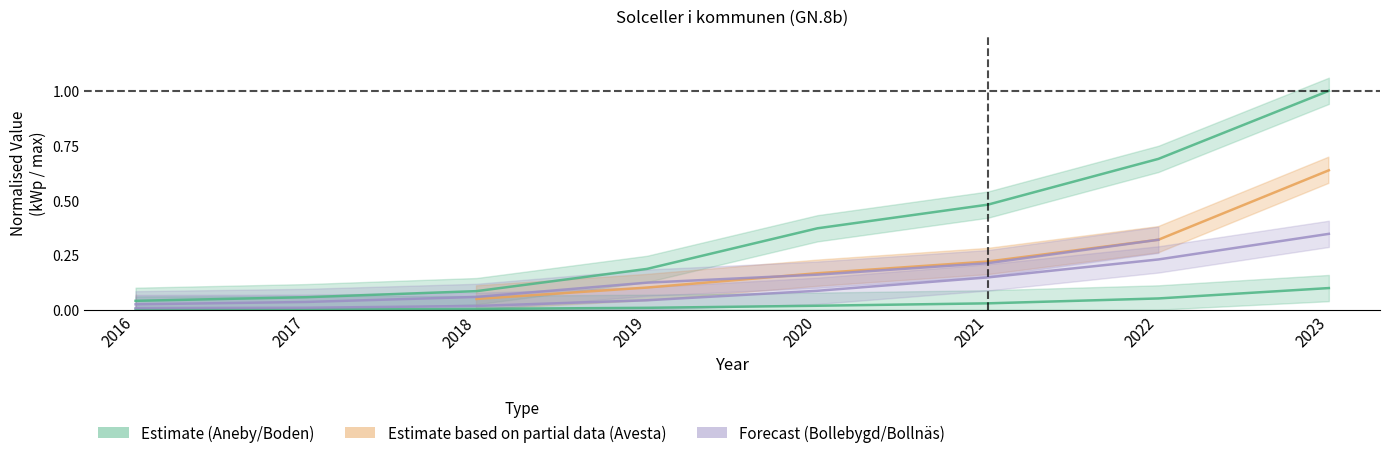

What is the spread (max minus min) of values at 2022?

0.6